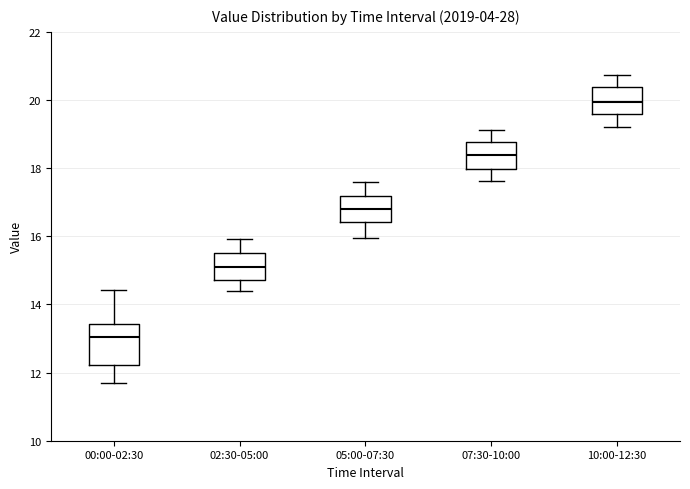

Where does the upper whisker of the box for 00:00-02:30 end on the y-axis? The values are not printed on the chart, so give them approximately, as read against the axis.

14.4